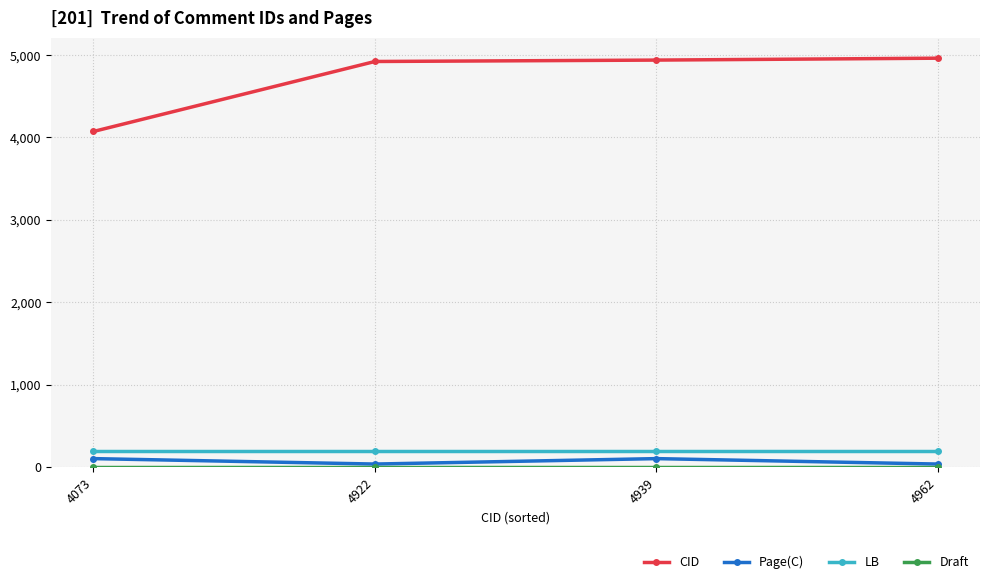

How many distinct data groups are displayed?

4